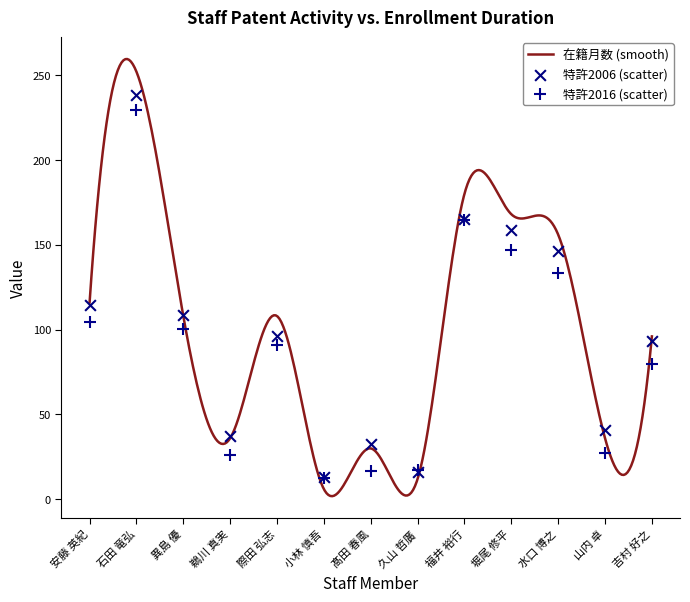

Which series has the largest total across all categories?

在籍月数